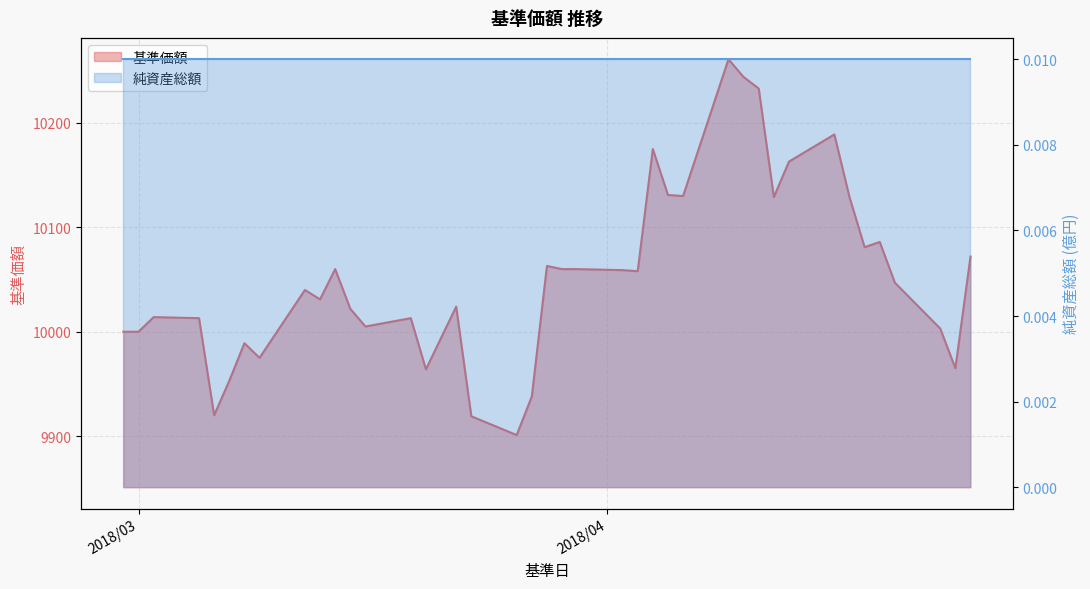

What value does the data have at 2018/04/17, to the nearest 50?

10150